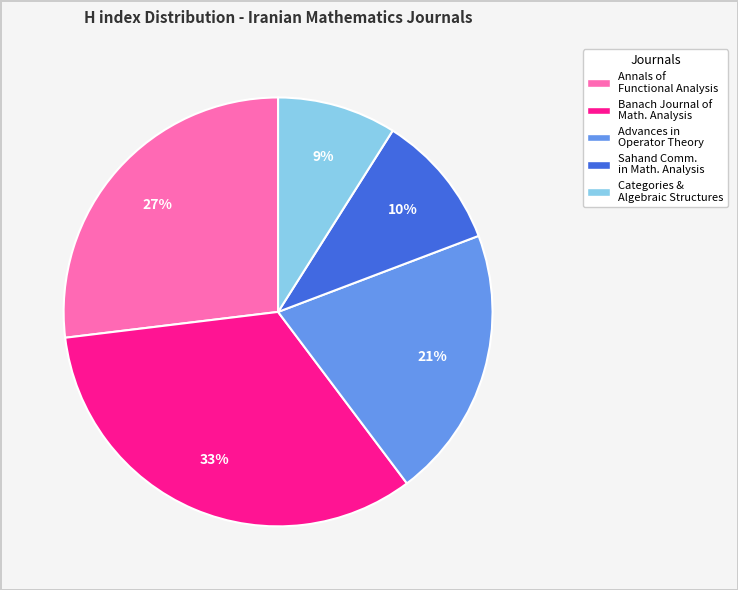

Rank the categories by value from lowest to highest.

Categories & Algebraic Structures, Sahand Comm. in Math. Analysis, Advances in Operator Theory, Annals of Functional Analysis, Banach Journal of Math. Analysis